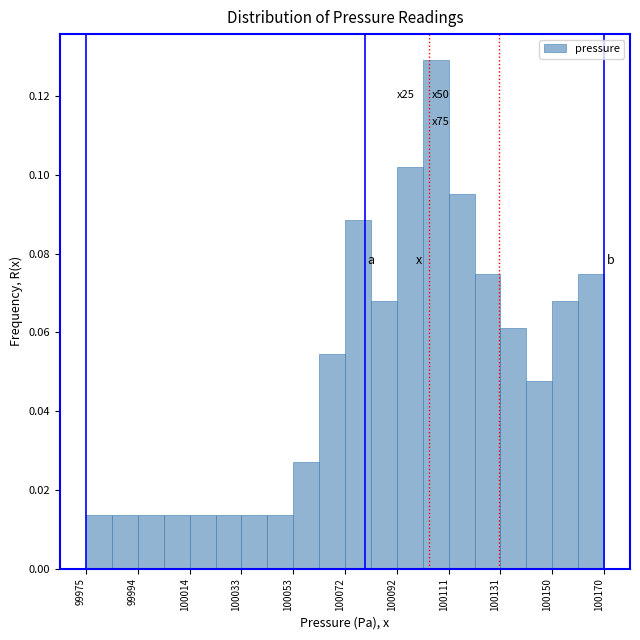

Over which range of the x-axis is the bar tallest?

100102 to 100112